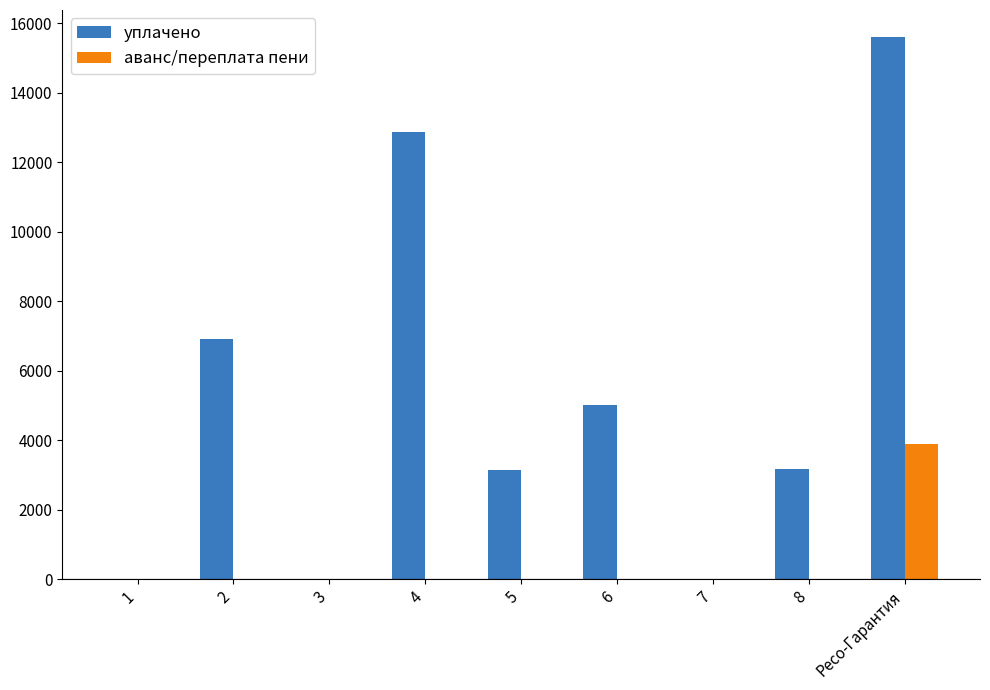

What is the sum of the уплачено values at Ресо-Гарантия and 7?

15594.4